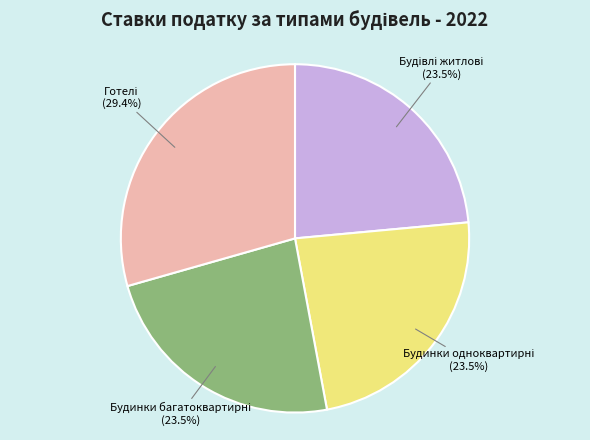

How many segments does this pie chart have?

4